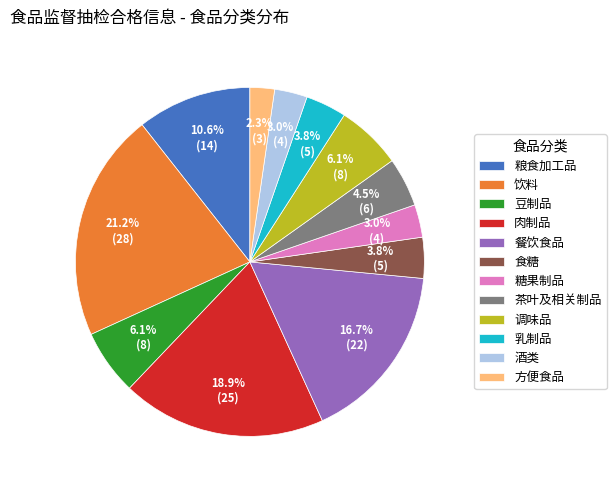

Between 酒类 and 饮料, which is larger?

饮料